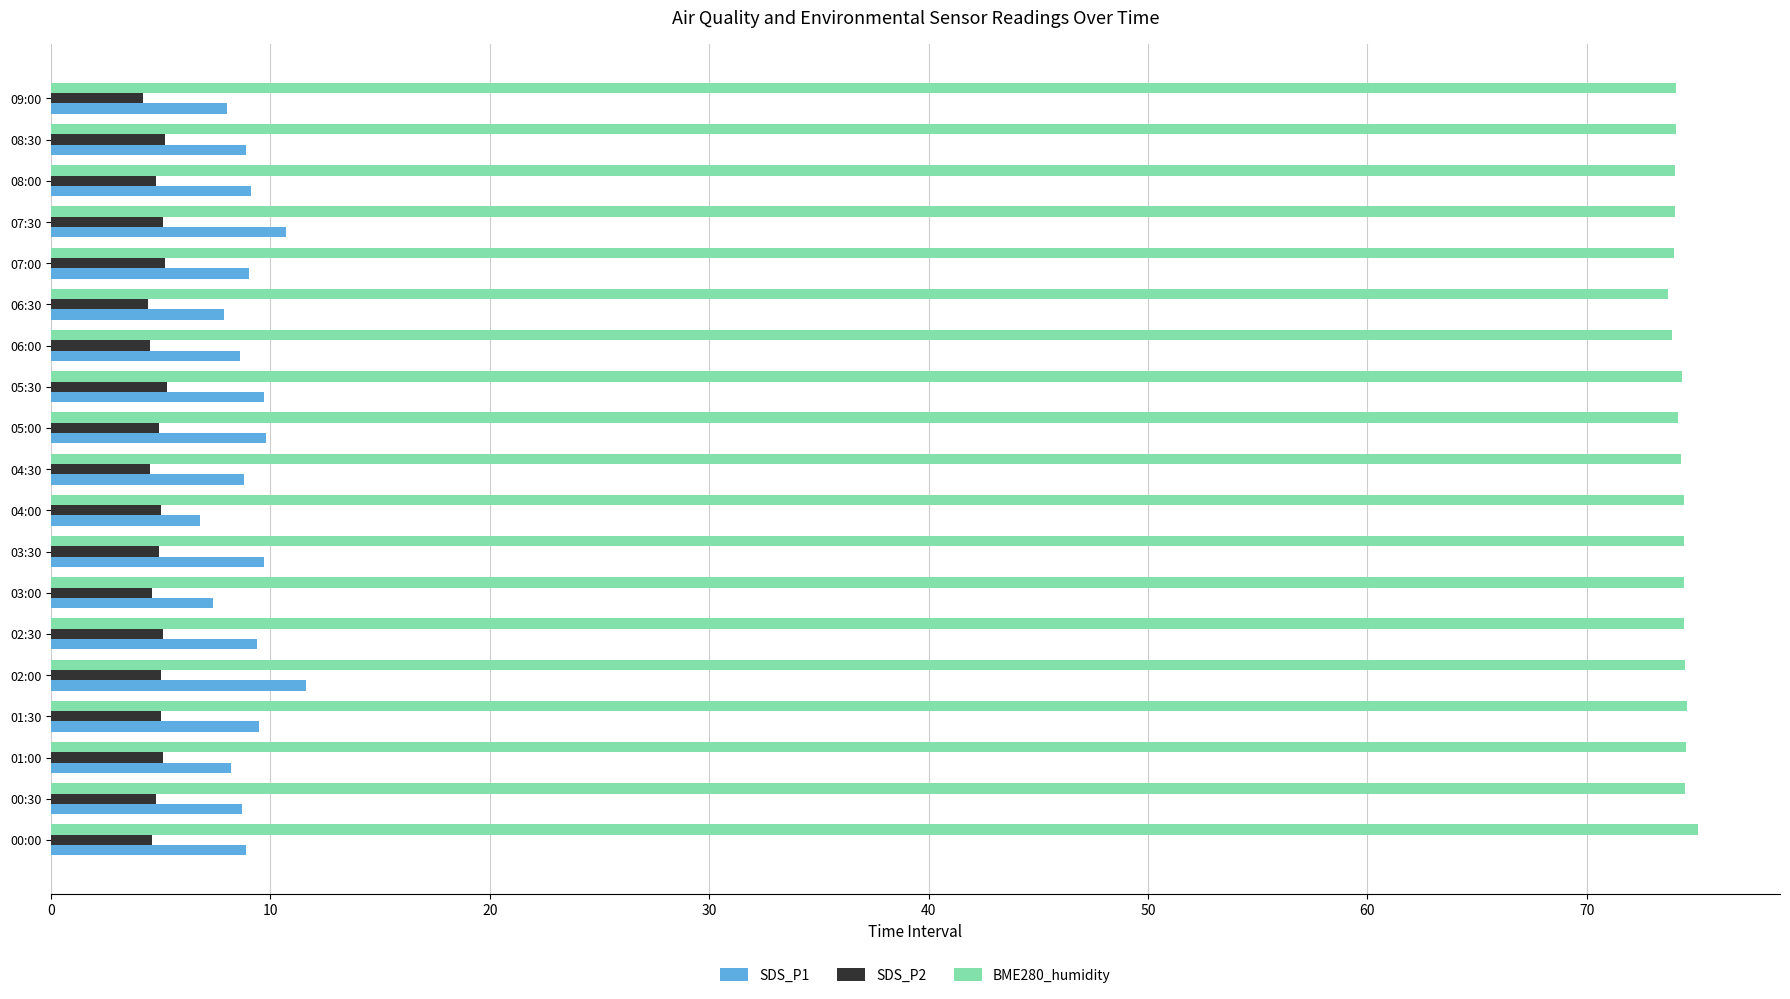

Rank the series at 09:00 from lowest to highest value.

SDS_P2, SDS_P1, BME280_humidity